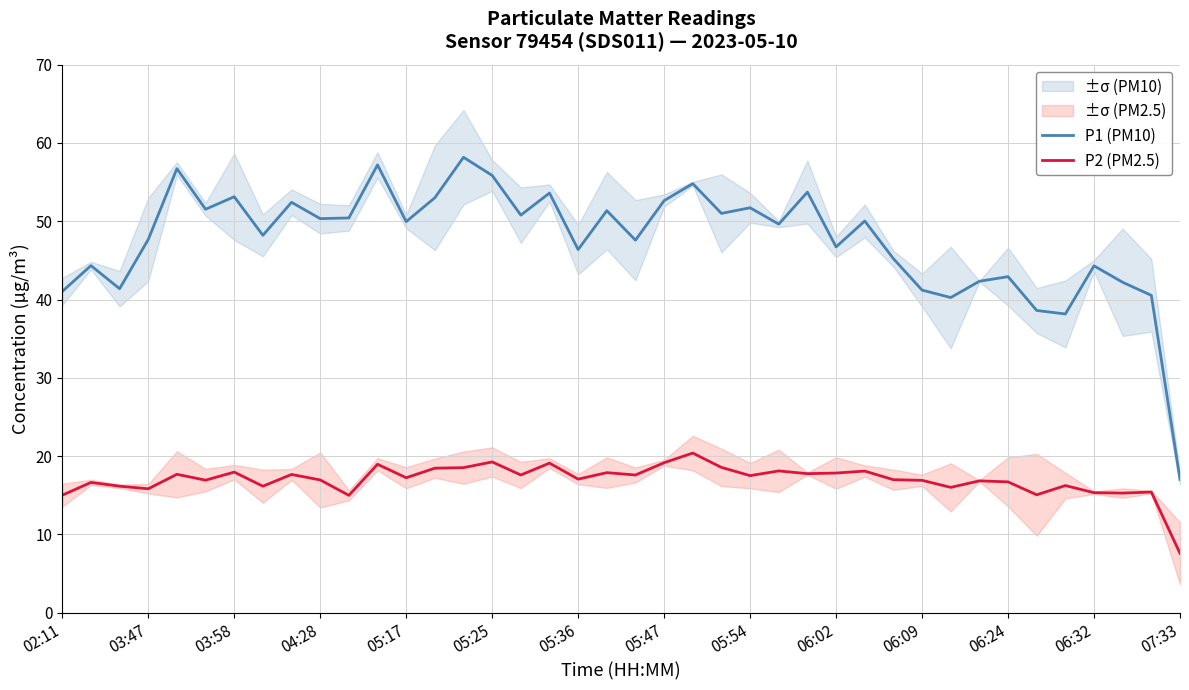

At how many categories does at least one series exceed 29?

39